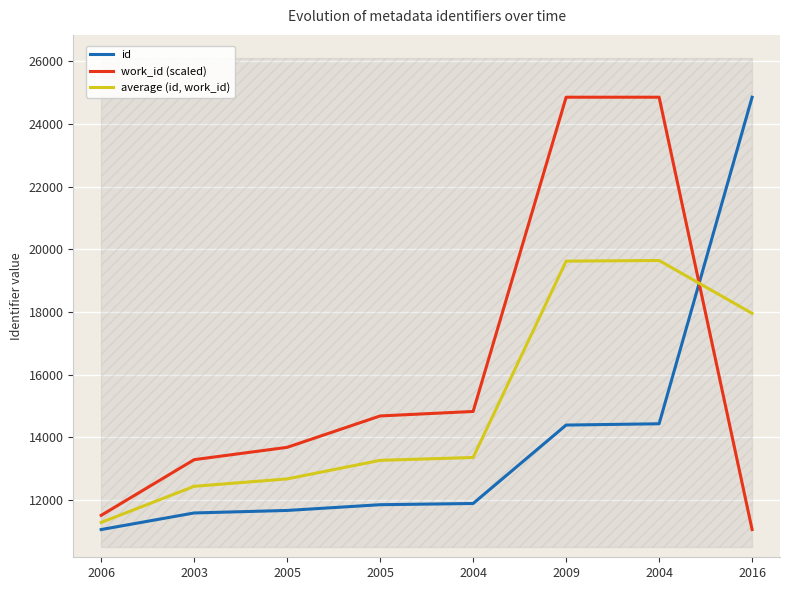

How many data points does each series have?

8